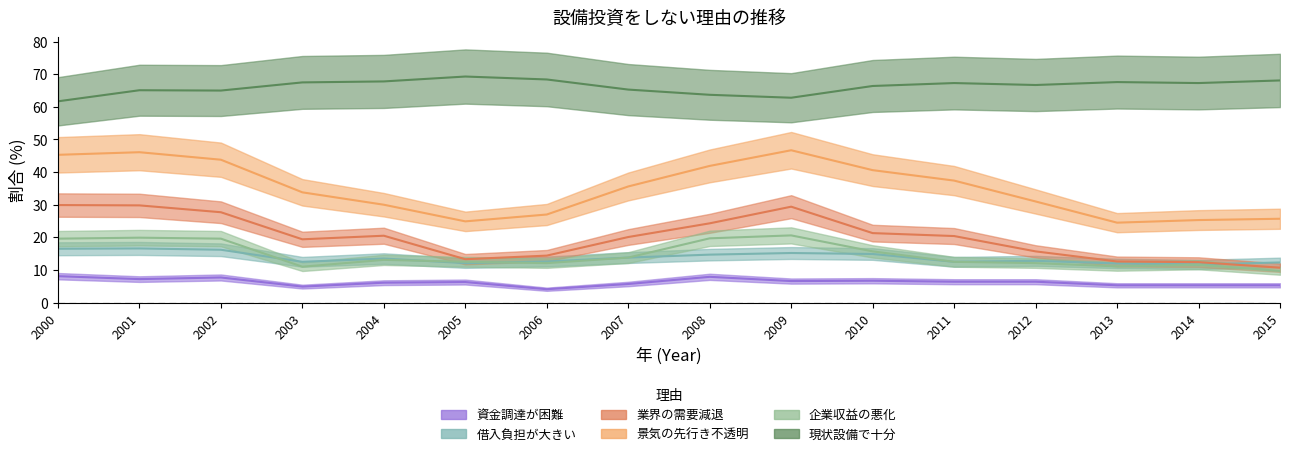

The 借入負担が大きい series shows 19.5 at 2013. True or false?

False